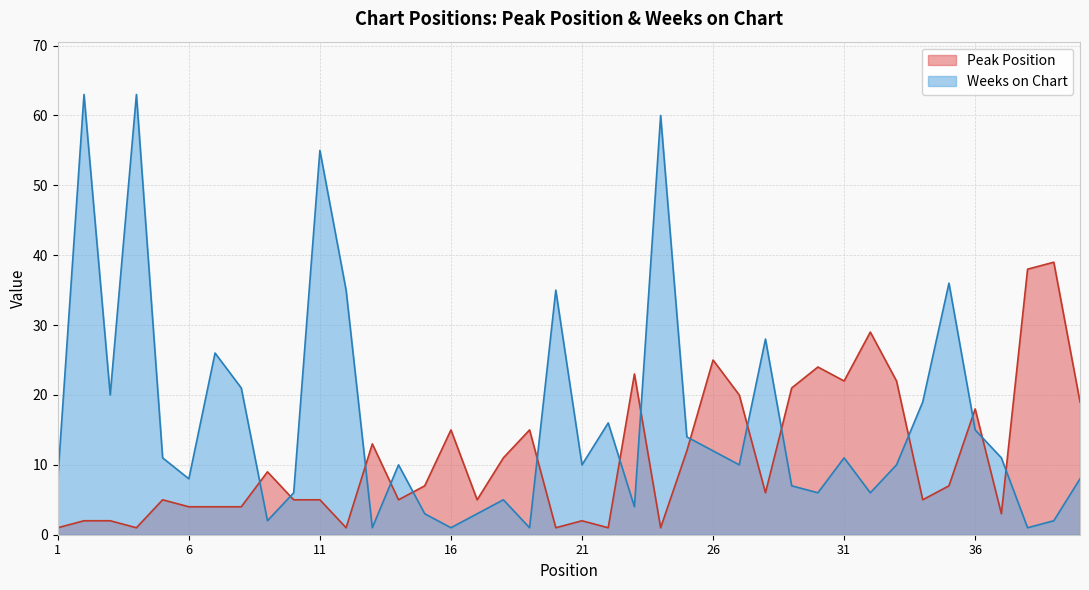

How many lines are shown in the chart?

2